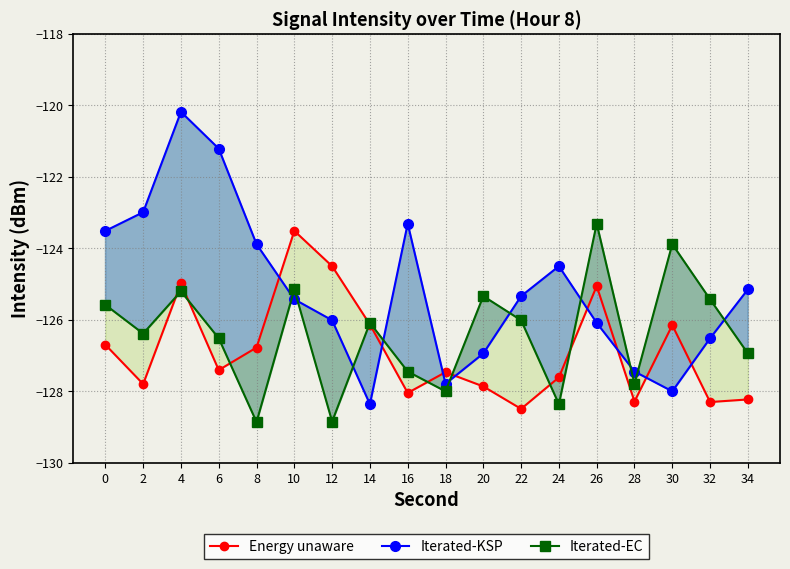

Which series has the largest total across all categories?

Iterated-KSP